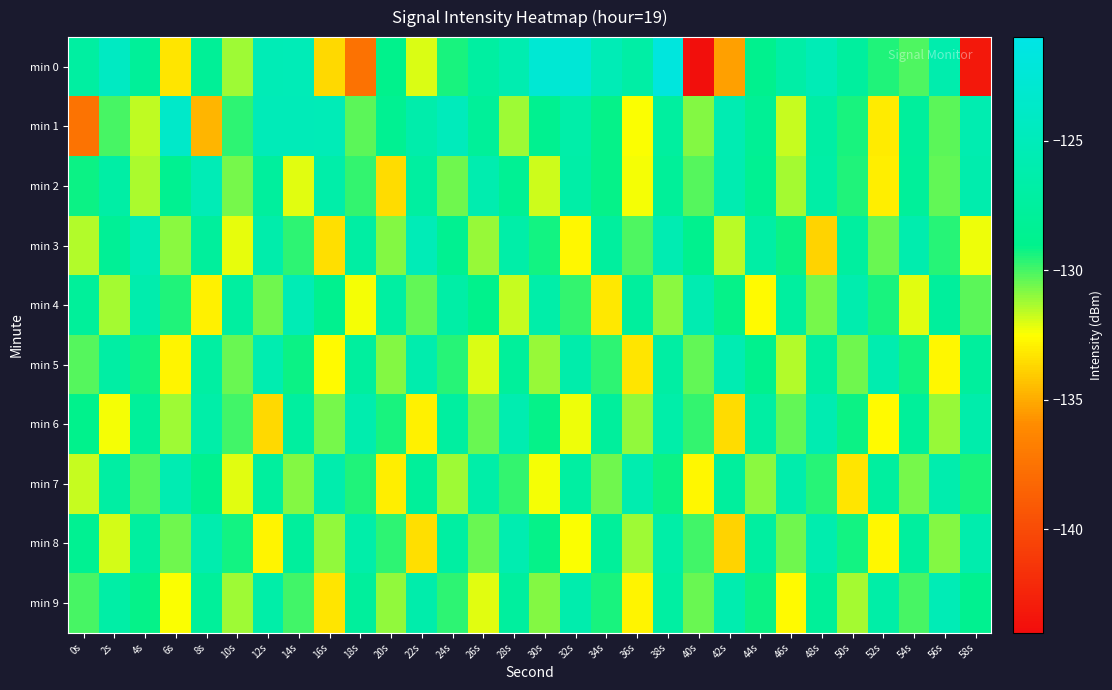

Reading left to right, extract all data points from this chart.

min 0: 0s=-127.1	2s=-124.2	4s=-127.8	6s=-133.2	8s=-128.1	10s=-131.2	12s=-125.3	14s=-125.2	16s=-133.6	18s=-137.6	20s=-129.0	22s=-132.0	24s=-129.4	26s=-127.2	28s=-125.8	30s=-122.7	32s=-122.4	34s=-125.3	36s=-126.8	38s=-121.8	40s=-143.8	42s=-135.4	44s=-128.9	46s=-126.7	48s=-125.3	50s=-127.4	52s=-129.5	54s=-130.1	56s=-126.1	58s=-143.3
min 1: 0s=-137.4	2s=-130.0	4s=-131.7	6s=-123.5	8s=-134.7	10s=-129.7	12s=-125.1	14s=-125.1	16s=-125.2	18s=-130.3	20s=-128.5	22s=-126.3	24s=-124.8	26s=-127.9	28s=-131.2	30s=-128.7	32s=-126.4	34s=-129.1	36s=-132.5	38s=-127.3	40s=-130.8	42s=-125.6	44s=-128.2	46s=-131.7	48s=-126.9	50s=-129.4	52s=-133.1	54s=-127.6	56s=-130.3	58s=-125.8
min 2: 0s=-129.2	2s=-126.8	4s=-131.4	6s=-128.6	8s=-125.3	10s=-130.7	12s=-127.5	14s=-132.1	16s=-126.4	18s=-129.8	20s=-133.5	22s=-127.2	24s=-130.6	26s=-125.9	28s=-128.3	30s=-131.8	32s=-126.6	34s=-129.1	36s=-132.4	38s=-127.9	40s=-130.2	42s=-125.7	44s=-128.5	46s=-131.3	48s=-126.7	50s=-129.5	52s=-133.0	54s=-127.8	56s=-130.4	58s=-126.1
min 3: 0s=-131.5	2s=-128.1	4s=-125.4	6s=-130.9	8s=-127.6	10s=-132.2	12s=-126.3	14s=-129.7	16s=-133.4	18s=-127.0	20s=-130.8	22s=-125.2	24s=-128.6	26s=-131.1	28s=-126.5	30s=-129.3	32s=-132.7	34s=-127.4	36s=-130.1	38s=-125.6	40s=-128.9	42s=-131.6	44s=-126.8	46s=-129.2	48s=-133.8	50s=-127.3	52s=-130.5	54s=-126.0	56s=-129.6	58s=-132.3
min 4: 0s=-127.8	2s=-131.3	4s=-126.1	6s=-129.5	8s=-132.9	10s=-127.2	12s=-130.6	14s=-125.4	16s=-128.8	18s=-132.4	20s=-127.1	22s=-130.4	24s=-126.7	26s=-129.0	28s=-131.7	30s=-126.4	32s=-129.8	34s=-133.2	36s=-127.5	38s=-130.9	40s=-125.7	42s=-129.1	44s=-132.6	46s=-127.3	48s=-130.7	50s=-126.0	52s=-129.4	54s=-132.1	56s=-127.6	58s=-130.3
min 5: 0s=-130.2	2s=-126.9	4s=-129.3	6s=-132.8	8s=-127.1	10s=-130.5	12s=-125.8	14s=-129.2	16s=-132.6	18s=-127.4	20s=-130.8	22s=-126.1	24s=-129.6	26s=-132.0	28s=-127.7	30s=-131.1	32s=-126.3	34s=-129.7	36s=-133.3	38s=-127.0	40s=-130.4	42s=-125.6	44s=-128.9	46s=-131.5	48s=-127.2	50s=-130.6	52s=-125.9	54s=-129.3	56s=-132.7	58s=-127.5
min 6: 0s=-129.0	2s=-132.4	4s=-127.7	6s=-131.2	8s=-126.5	10s=-129.9	12s=-133.6	14s=-127.3	16s=-130.7	18s=-126.0	20s=-129.4	22s=-132.9	24s=-127.2	26s=-130.5	28s=-125.8	30s=-129.1	32s=-132.3	34s=-127.6	36s=-131.0	38s=-126.4	40s=-129.8	42s=-133.5	44s=-127.0	46s=-130.4	48s=-125.7	50s=-129.2	52s=-132.6	54s=-127.8	56s=-131.1	58s=-126.3
min 7: 0s=-131.7	2s=-127.0	4s=-130.3	6s=-125.6	8s=-128.9	10s=-132.1	12s=-127.4	14s=-130.8	16s=-126.1	18s=-129.5	20s=-133.0	22s=-127.8	24s=-131.2	26s=-126.5	28s=-129.8	30s=-132.4	32s=-127.1	34s=-130.6	36s=-125.9	38s=-129.2	40s=-132.7	42s=-127.5	44s=-130.9	46s=-126.2	48s=-129.6	50s=-133.3	52s=-127.3	54s=-130.7	56s=-126.0	58s=-129.4
min 8: 0s=-128.5	2s=-131.9	4s=-127.2	6s=-130.6	8s=-126.0	10s=-129.3	12s=-132.8	14s=-127.6	16s=-131.0	18s=-126.4	20s=-129.7	22s=-133.4	24s=-127.1	26s=-130.5	28s=-125.8	30s=-129.1	32s=-132.5	34s=-127.8	36s=-131.2	38s=-126.6	40s=-129.9	42s=-133.8	44s=-127.2	46s=-130.6	48s=-126.0	50s=-129.3	52s=-132.7	54s=-127.4	56s=-130.8	58s=-126.1
min 9: 0s=-130.0	2s=-126.7	4s=-129.1	6s=-132.5	8s=-127.8	10s=-131.2	12s=-126.5	14s=-129.9	16s=-133.3	18s=-127.6	20s=-131.0	22s=-126.3	24s=-129.7	26s=-132.1	28s=-127.4	30s=-130.8	32s=-126.1	34s=-129.4	36s=-132.8	38s=-127.1	40s=-130.5	42s=-125.9	44s=-129.2	46s=-132.6	48s=-127.9	50s=-131.3	52s=-126.6	54s=-130.0	56s=-125.3	58s=-128.7